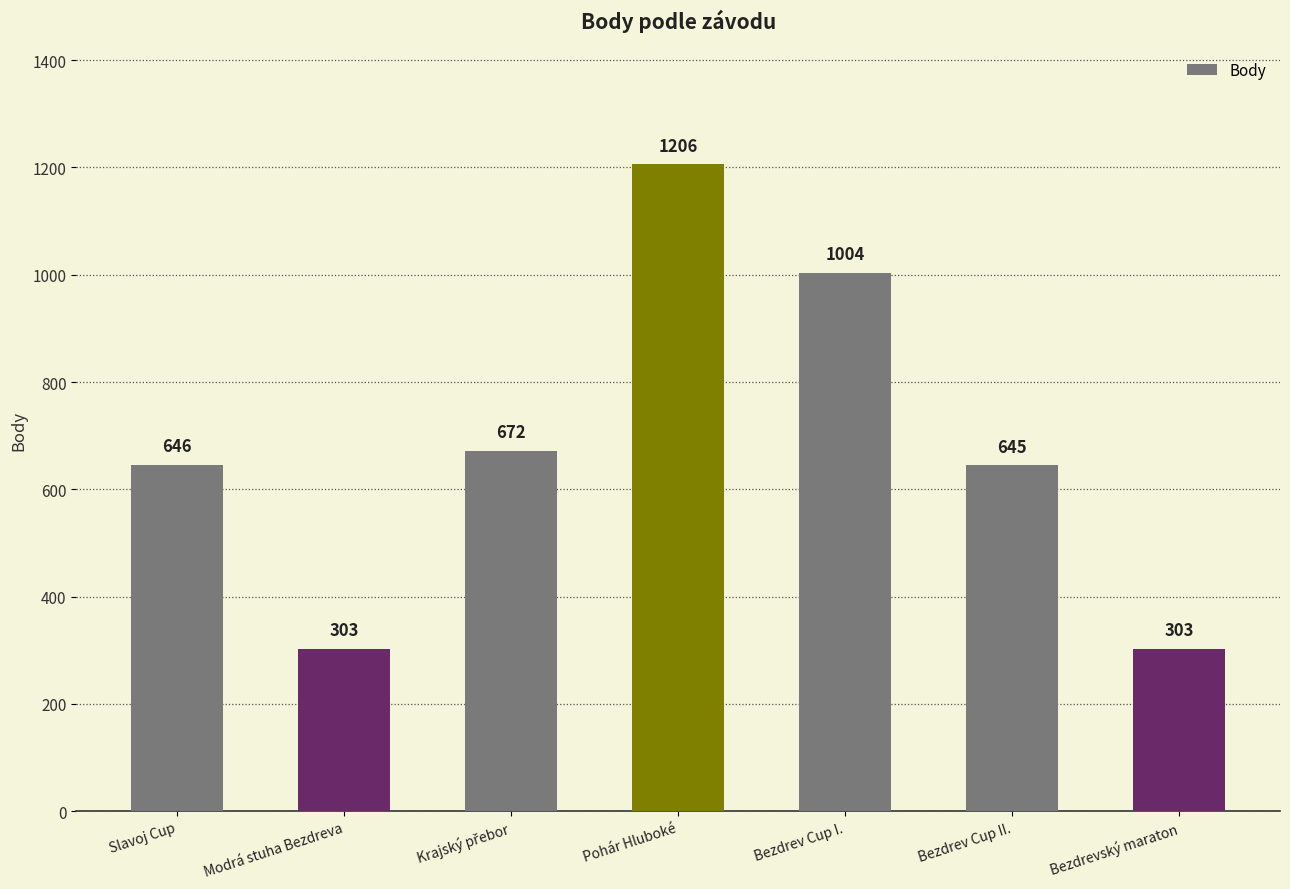

Count the number of categories in the chart.

7